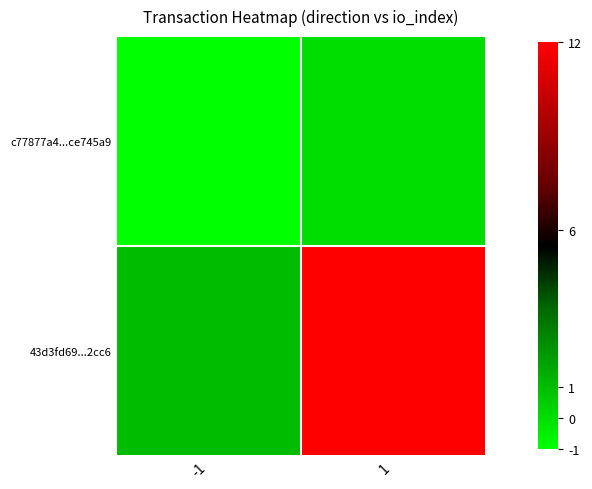

Reading left to right, extract all data points from this chart.

c77877a4...ce745a9: -1=-1	1=0
43d3fd69...2cc6: -1=1	1=12